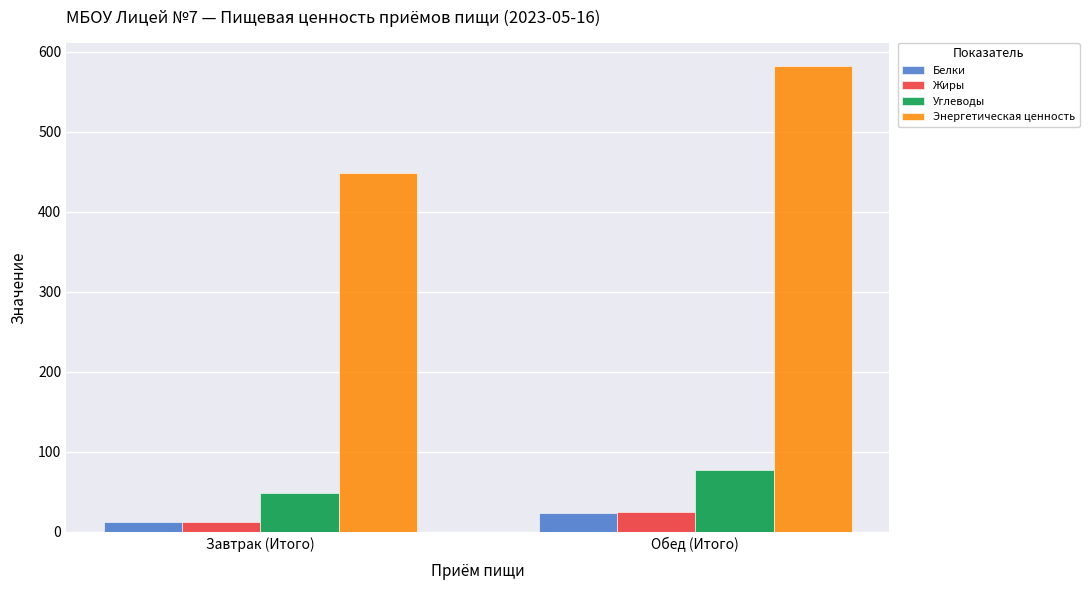

Which category has the highest value in the Углеводы series?

Обед (Итого)